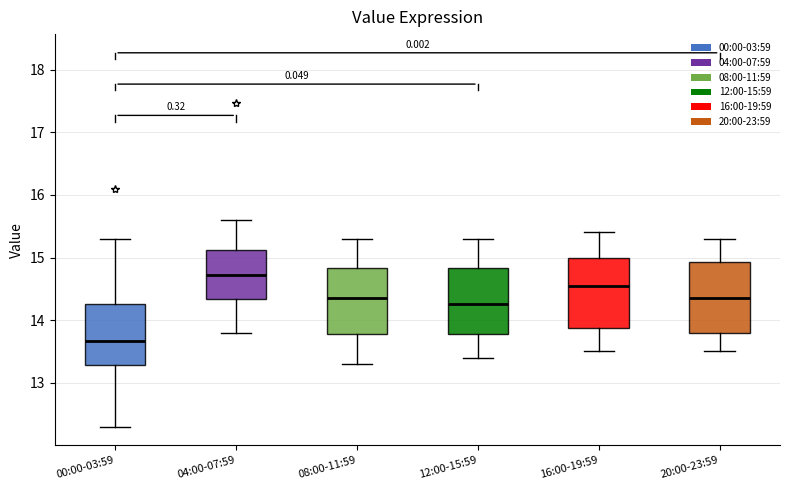

Where is the lower edge of the box for 00:00-03:59 on the y-axis? The values are not printed on the chart, so give them approximately, as read against the axis.

13.3